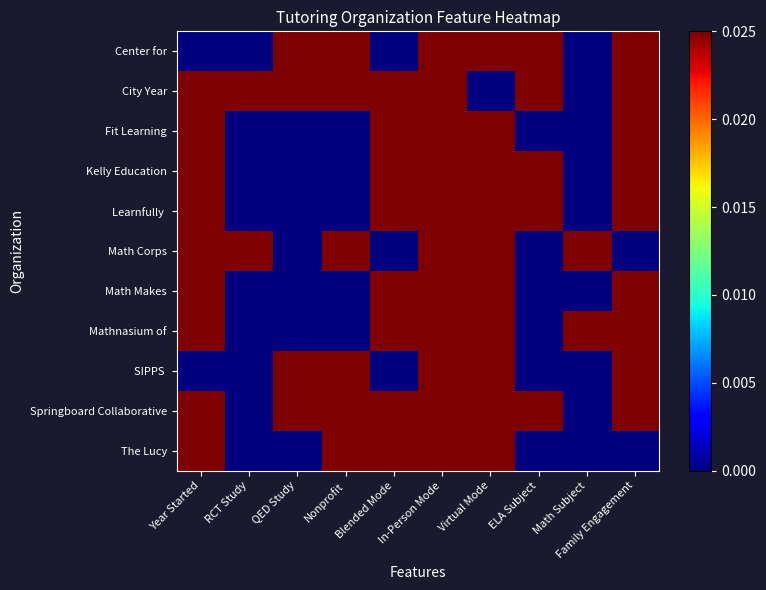

Rank the series by their maximum value, from highest to lowest.

Center for, City Year, Fit Learning, Kelly Education, Learnfully, Math Corps, Math Makes, Mathnasium of, SIPPS, Springboard Collaborative, The Lucy